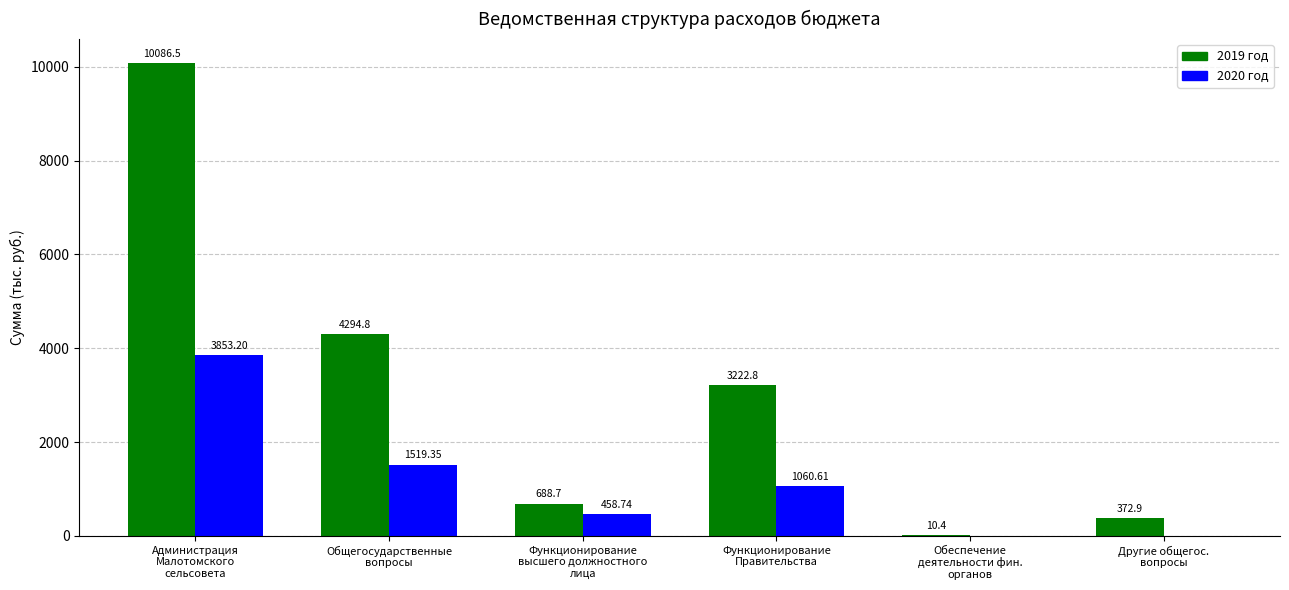

What is the sum of all 2019 год values?

18676.1